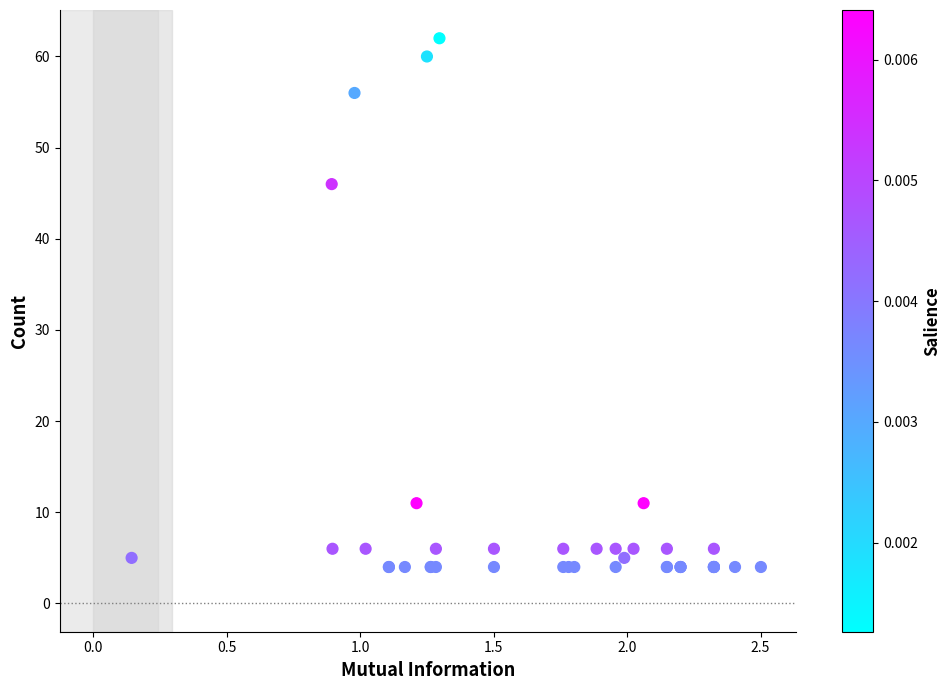

What Y value in the scatter plot is closest to 33?

46